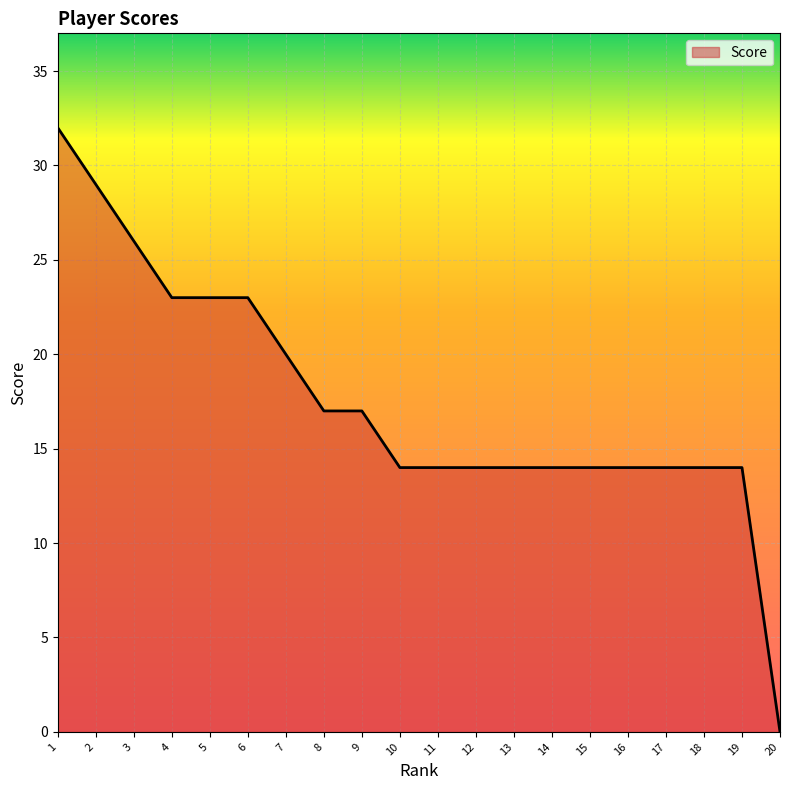

What is the change in value from 2 to 8?

-12